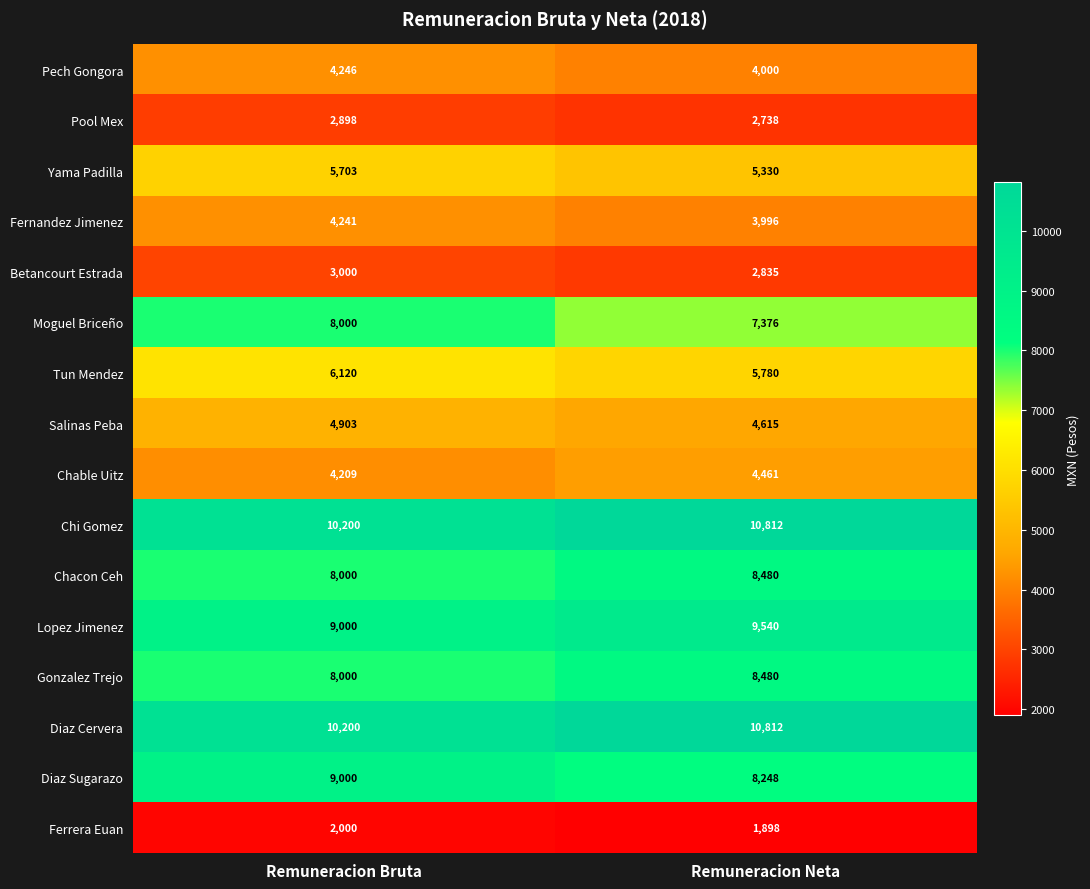

What is the greatest value displayed?

10812